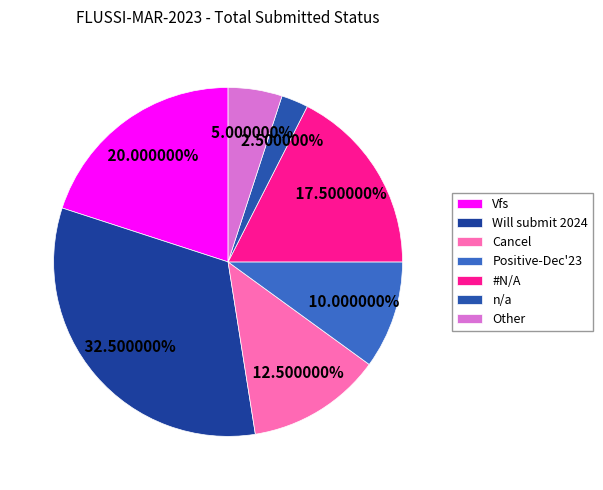

To the nearest percent, what is the difference between the largest and smallest slice percentages?

30%